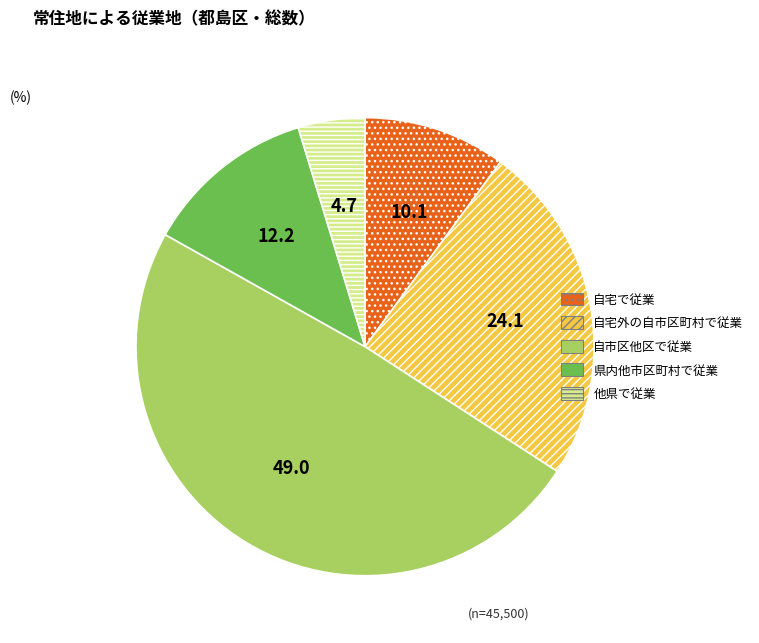

Which category has the smallest portion of the pie?

他県で従業